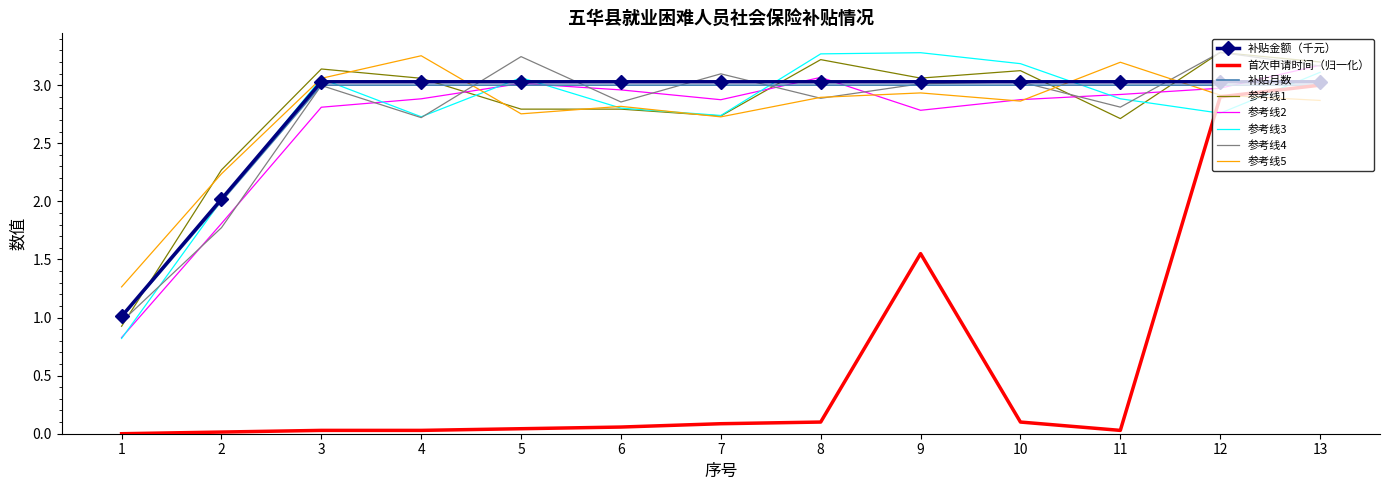

True or false: 参考线4 and 首次申请时间（归一化） intersect in this chart.

False